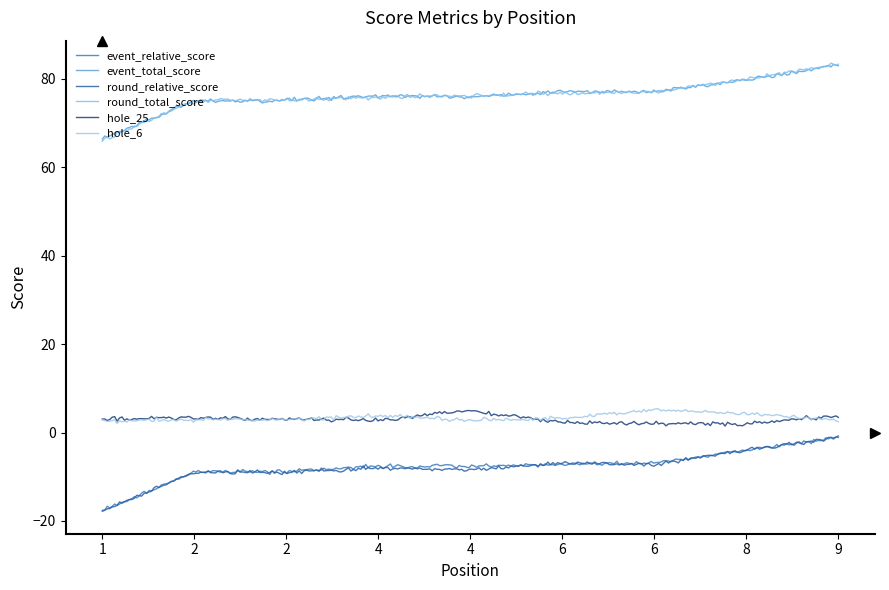

What is the difference between the maximum and minimum values in the event_total_score series?

17